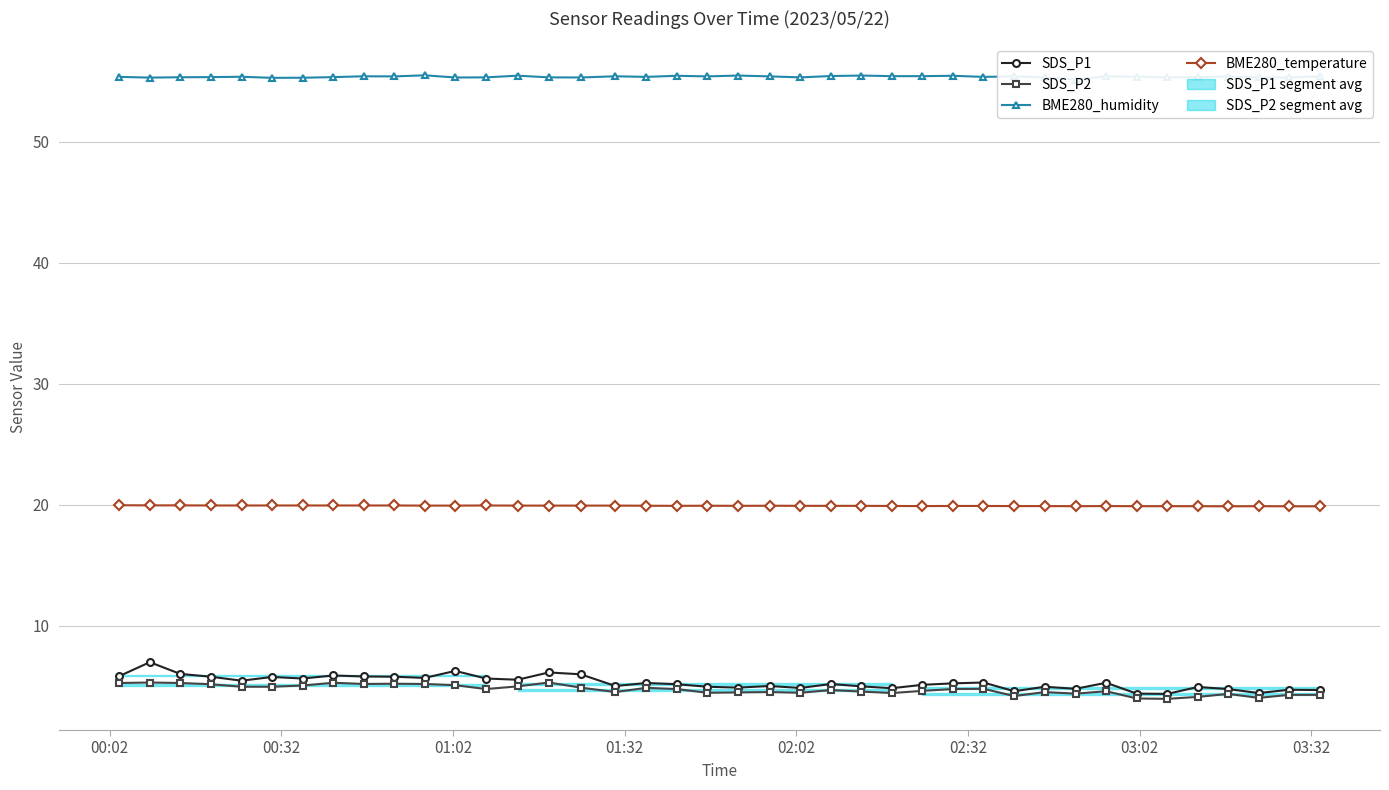

What is the value of the BME280_humidity point at the 29th from the left?

55.4